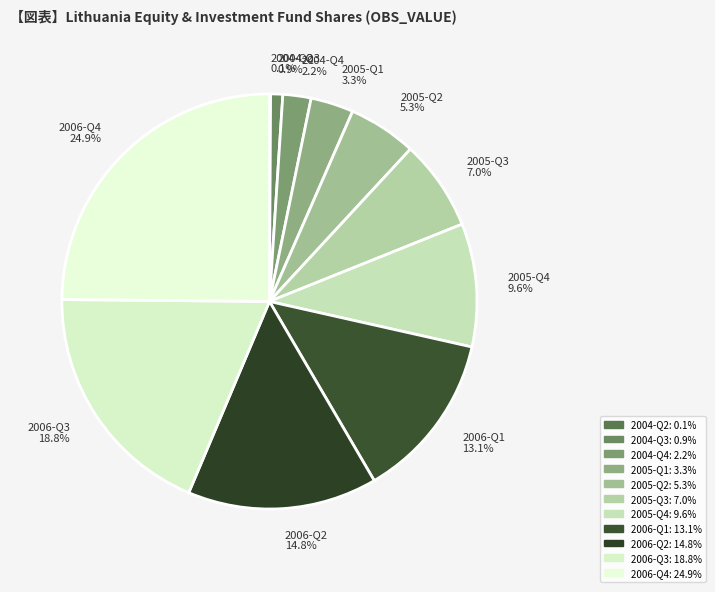

What is the largest slice in the pie chart?

2006-Q4 24.9%